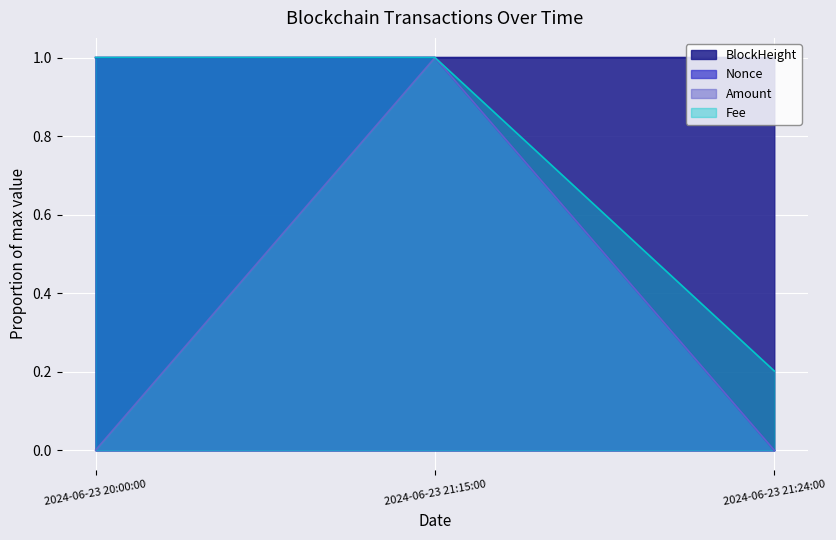

Which series has the largest range (max minus min)?

Nonce